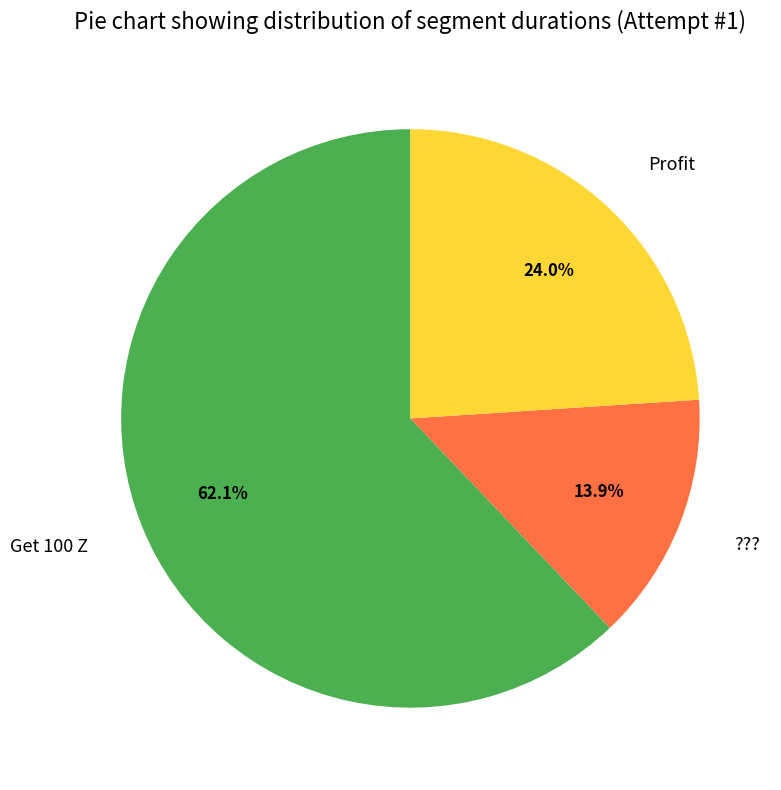

To the nearest percent, what percentage of the pie is Get 100 Z?

62%